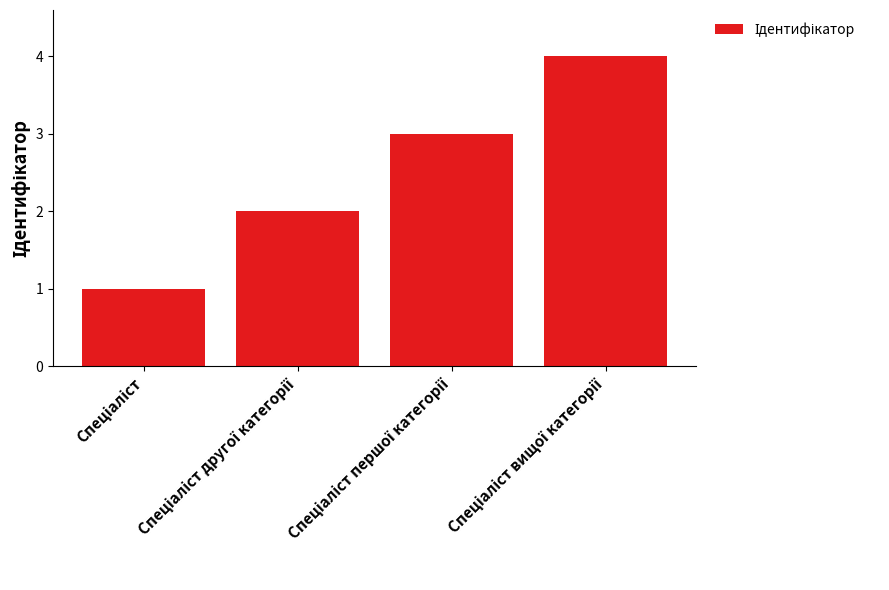

What is the greatest value displayed?

4